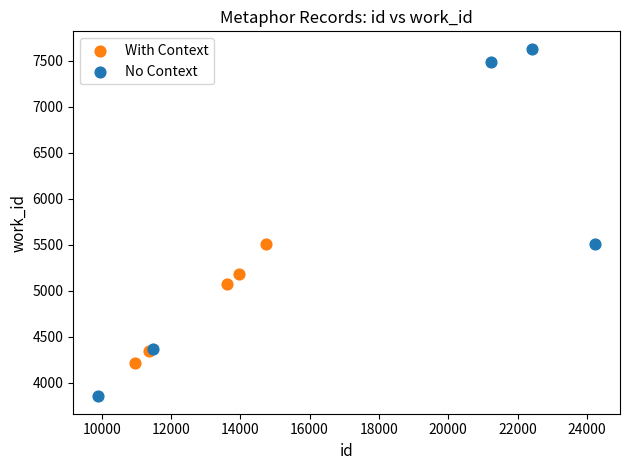

Which series contains the lowest Y value?

No Context